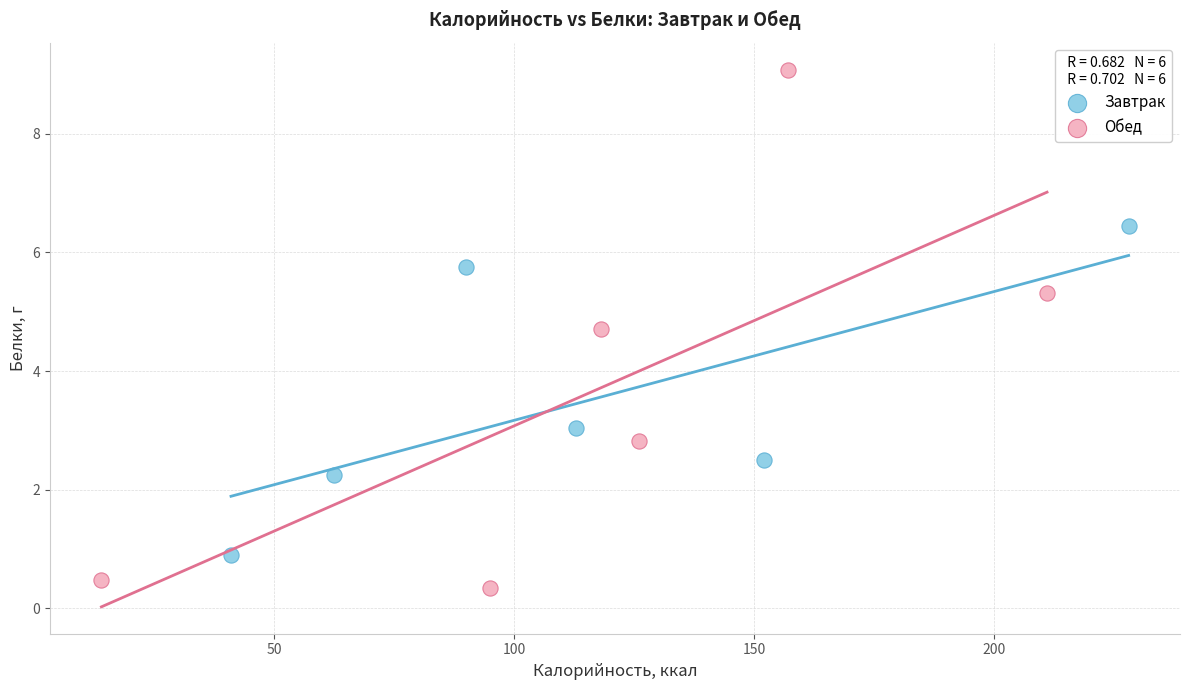

Which series has the widest spread of Y values?

Обед